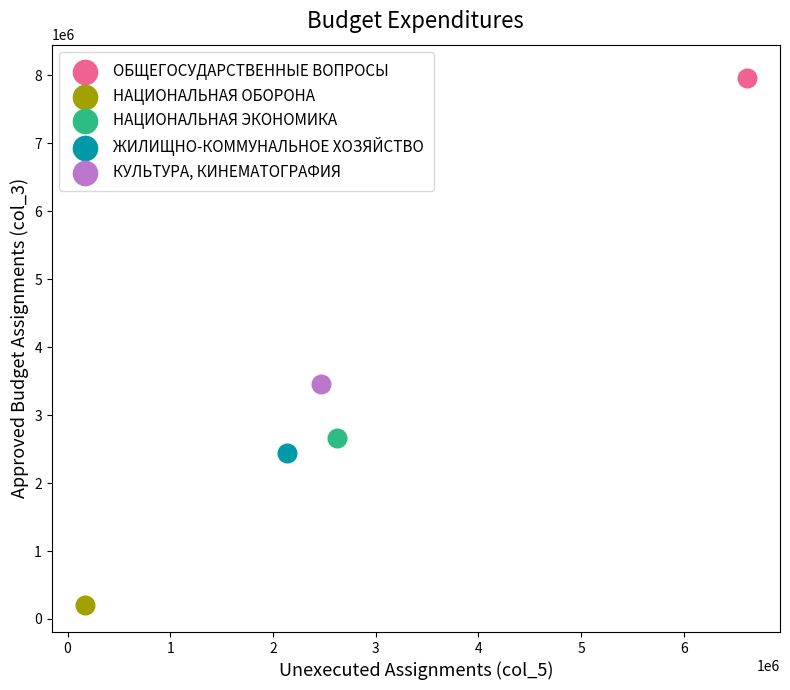

Which series reaches the minimum Y coordinate?

НАЦИОНАЛЬНАЯ ОБОРОНА